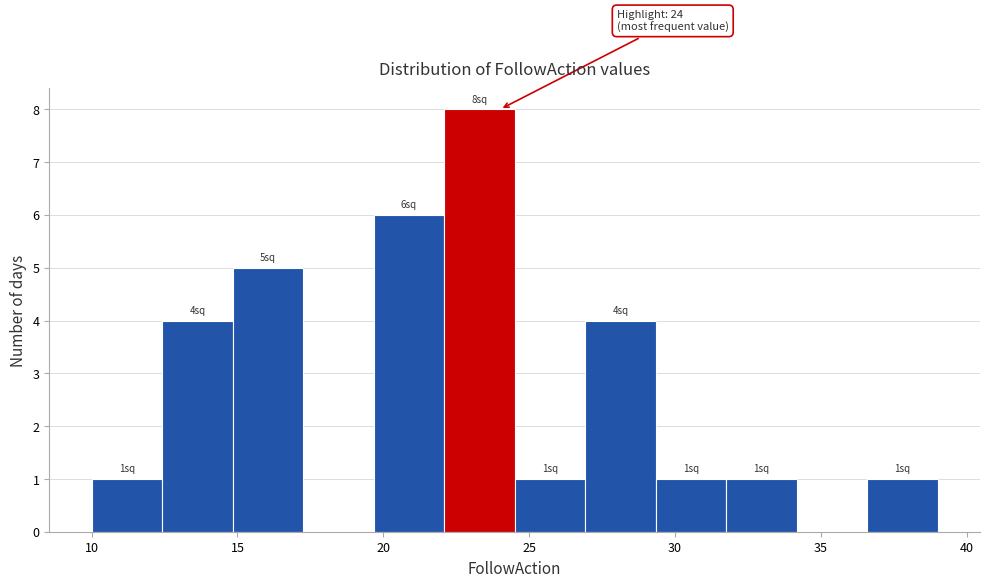

Which range on the x-axis has the tallest bar?

22.0 to 24.5